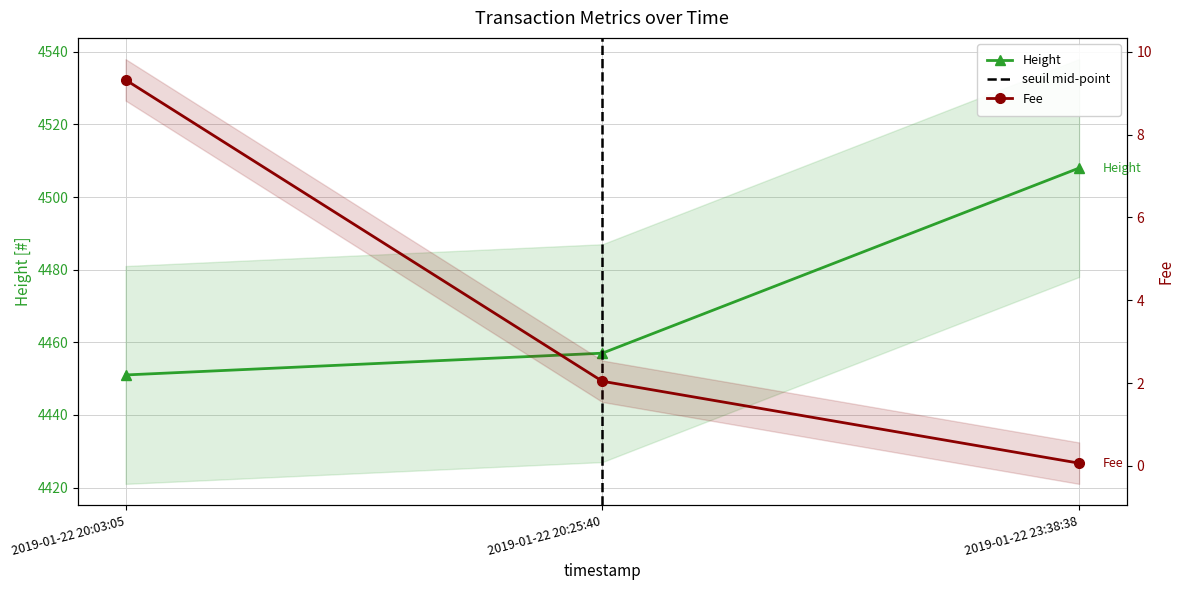

List the labels in order of Fee value, smallest first.

2019-01-22 23:38:38, 2019-01-22 20:25:40, 2019-01-22 20:03:05